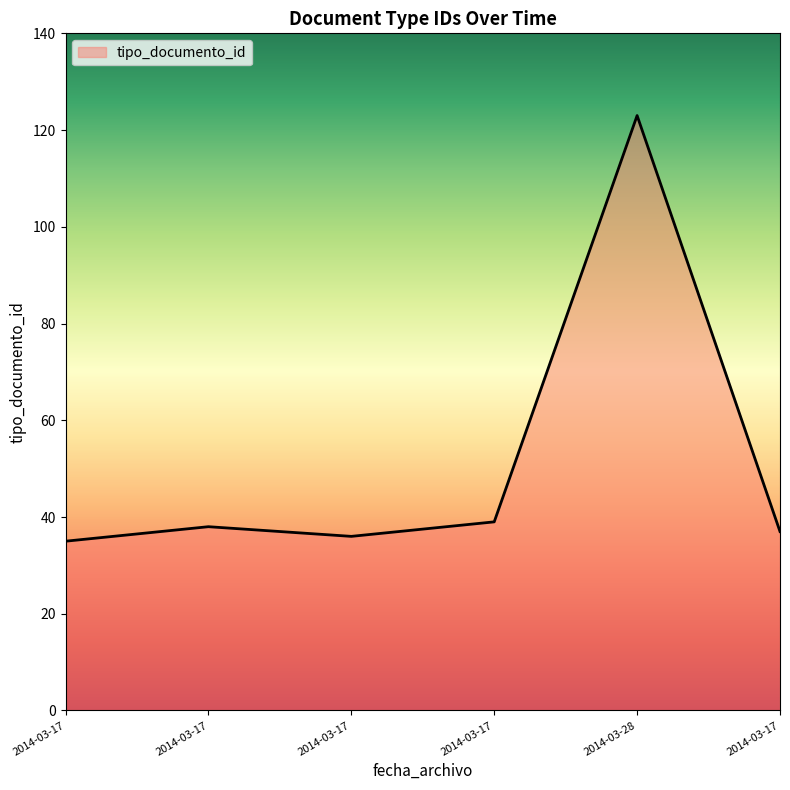

How many points are higher than both their immediate neighbors (excluding endpoints)?

2